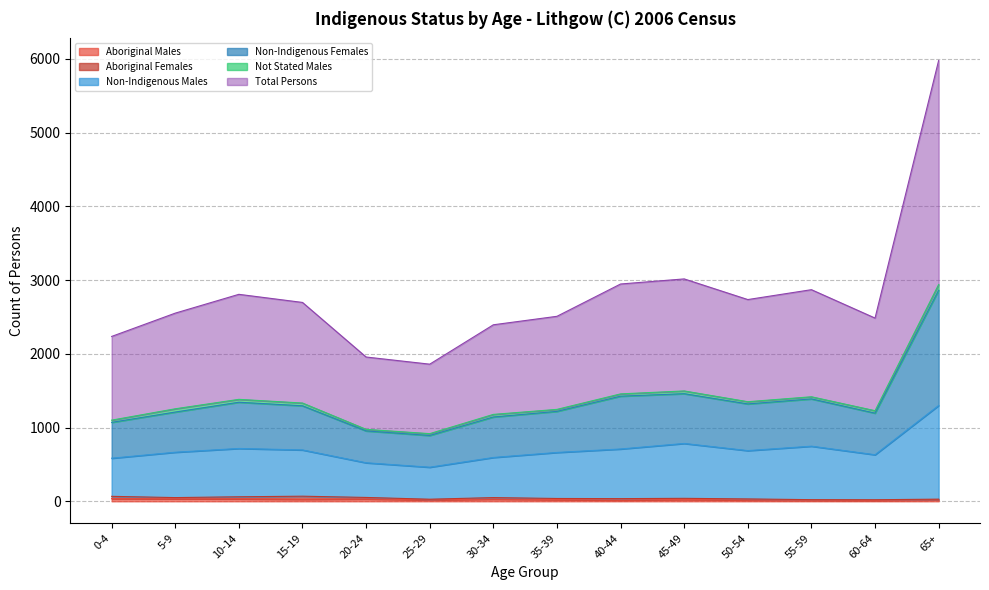

True or false: Total Persons and Aboriginal Males cross at least once.

False